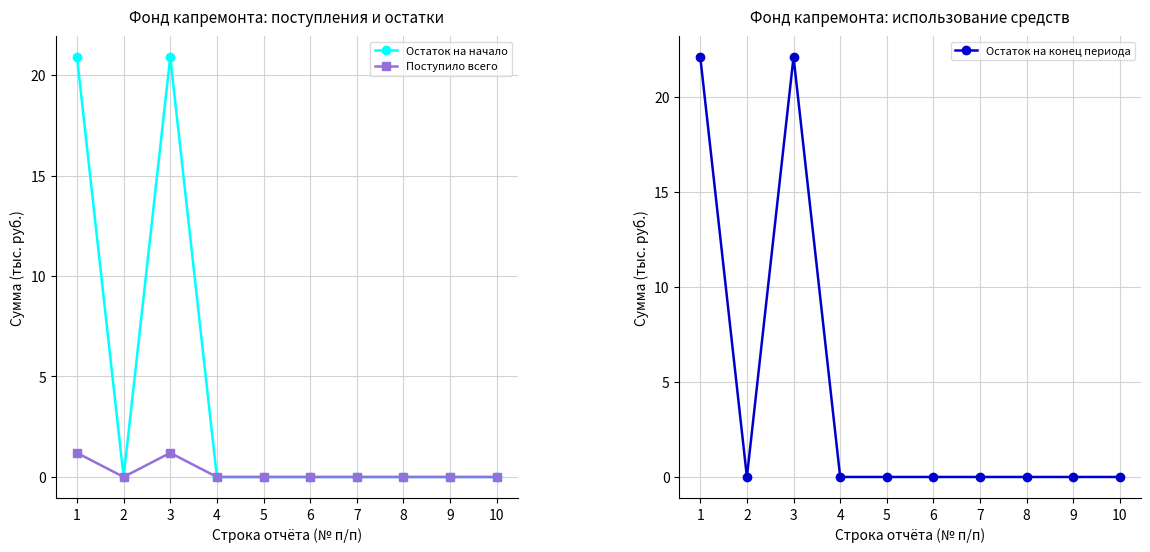

Which has a higher value, 9 or 5?

9